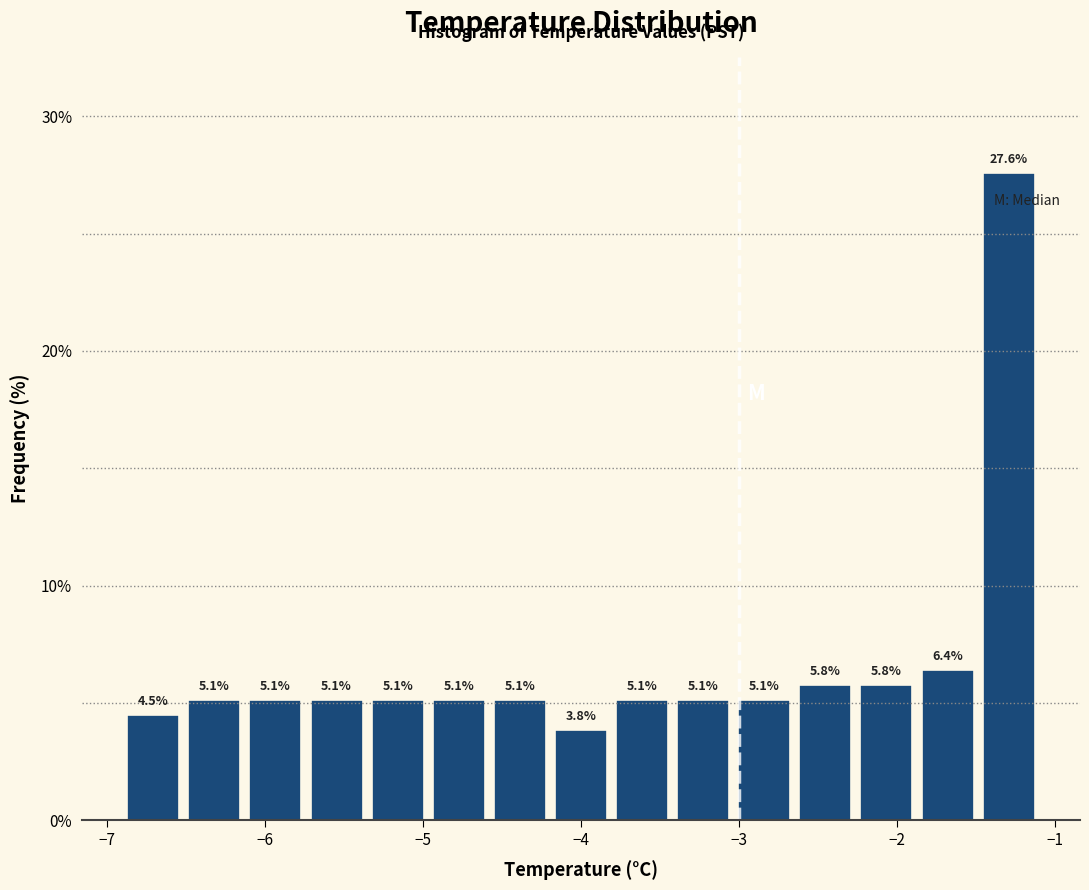

Around what value on the x-axis is the tallest bar? Give the approximate position of its centre, as read against the axis.

-1.3